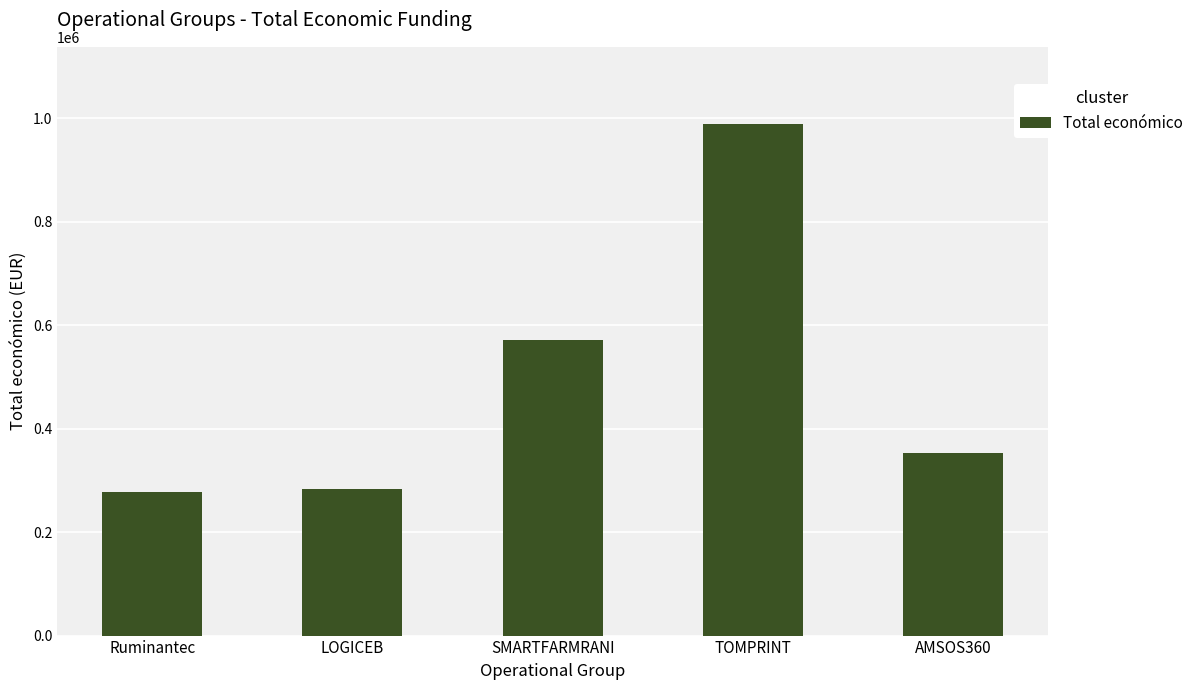

Read the value at AMSOS360, to the nearest 10.

352350